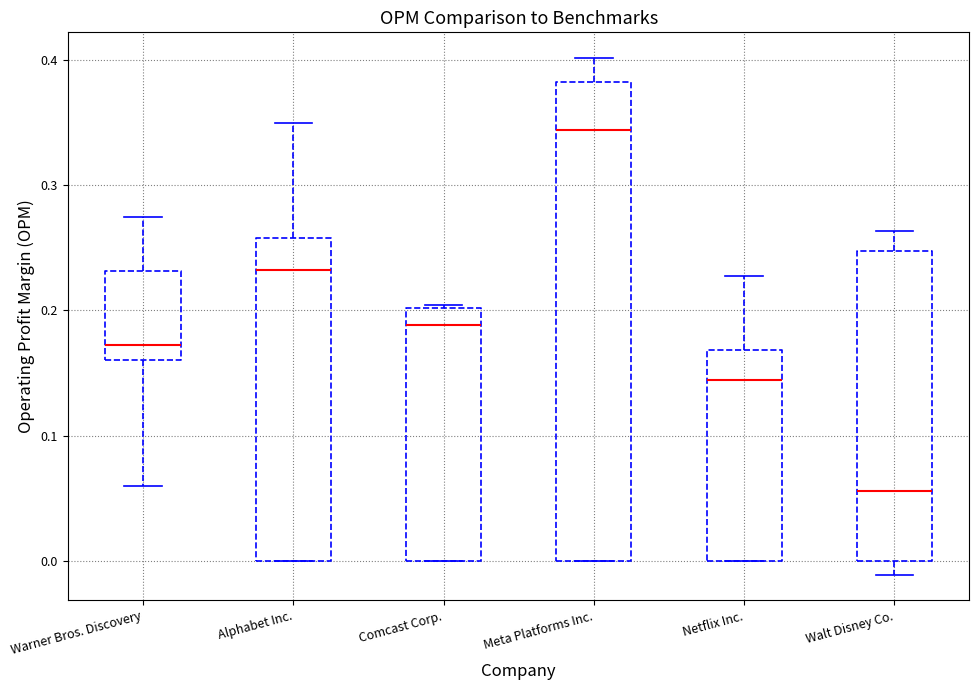

Where does the upper whisker of the box for Meta Platforms Inc. end on the y-axis? The values are not printed on the chart, so give them approximately, as read against the axis.

0.40